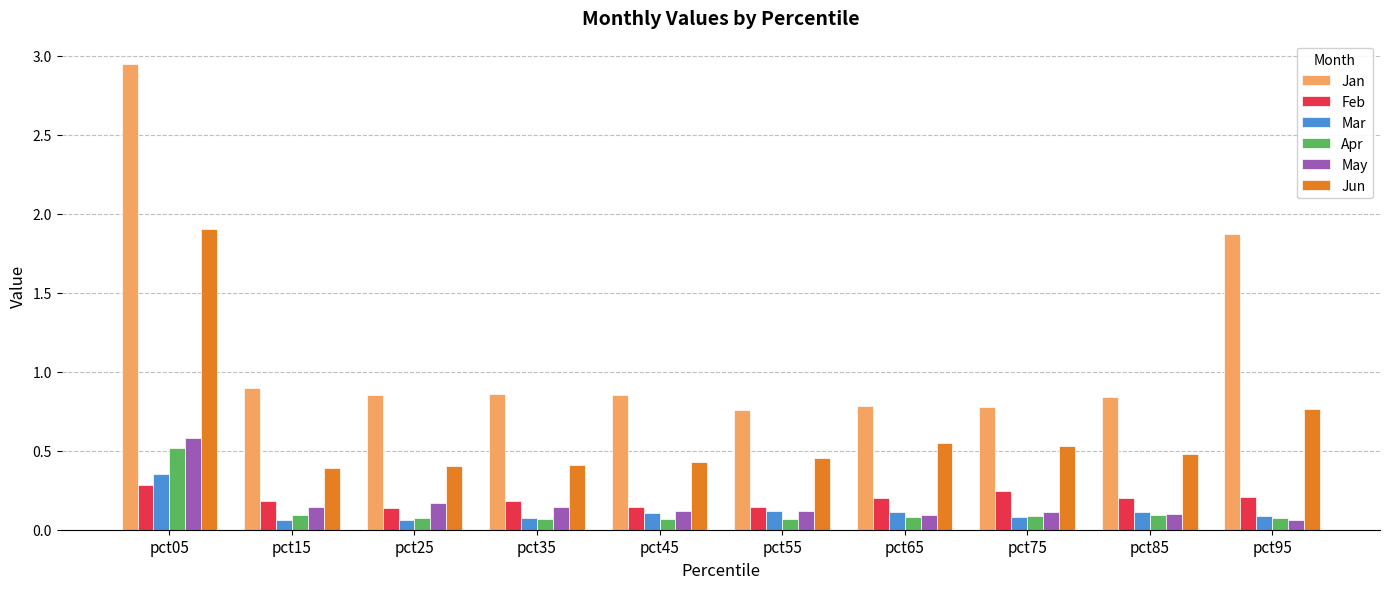

At which category does the chart reach its peak across all series?

pct05